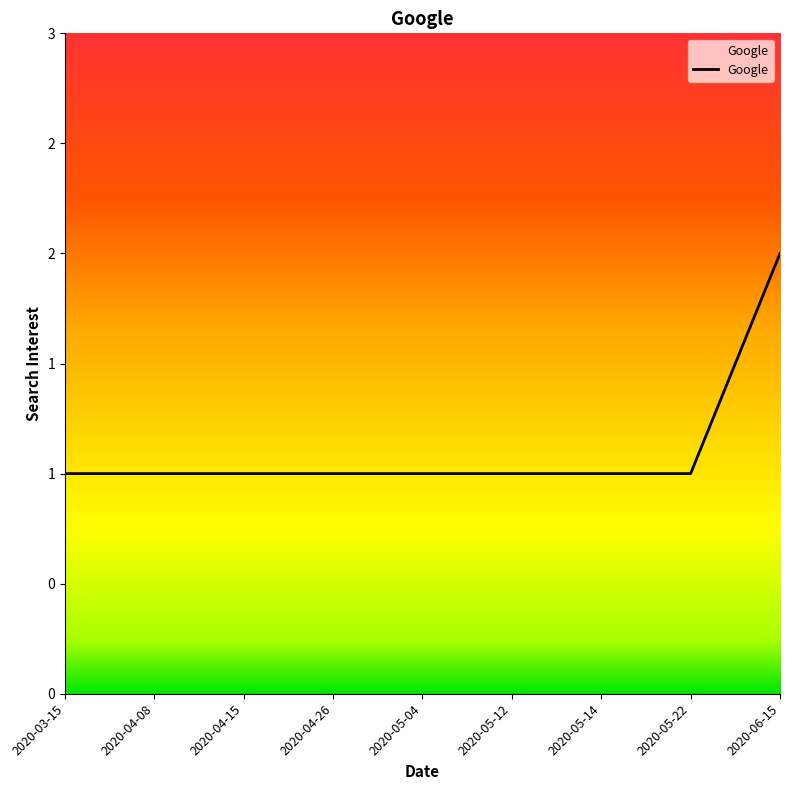

What is the label of the 1st point from the right?

2020-06-15